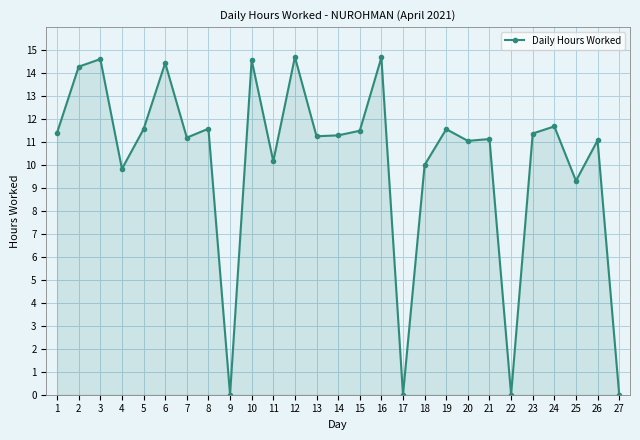

What is the change in value from 21 to 22?

-11.1